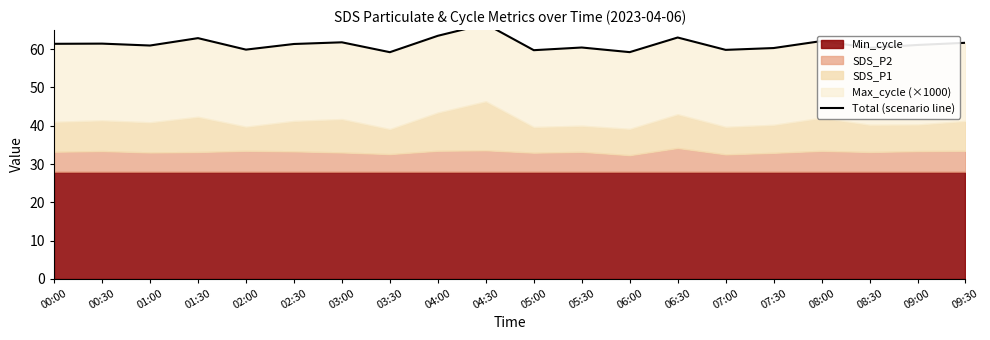

How many lines are shown in the chart?

1